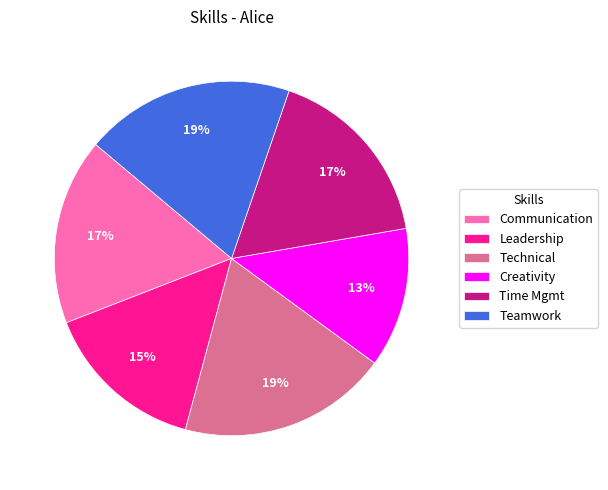

Which slice is the smallest?

Creativity